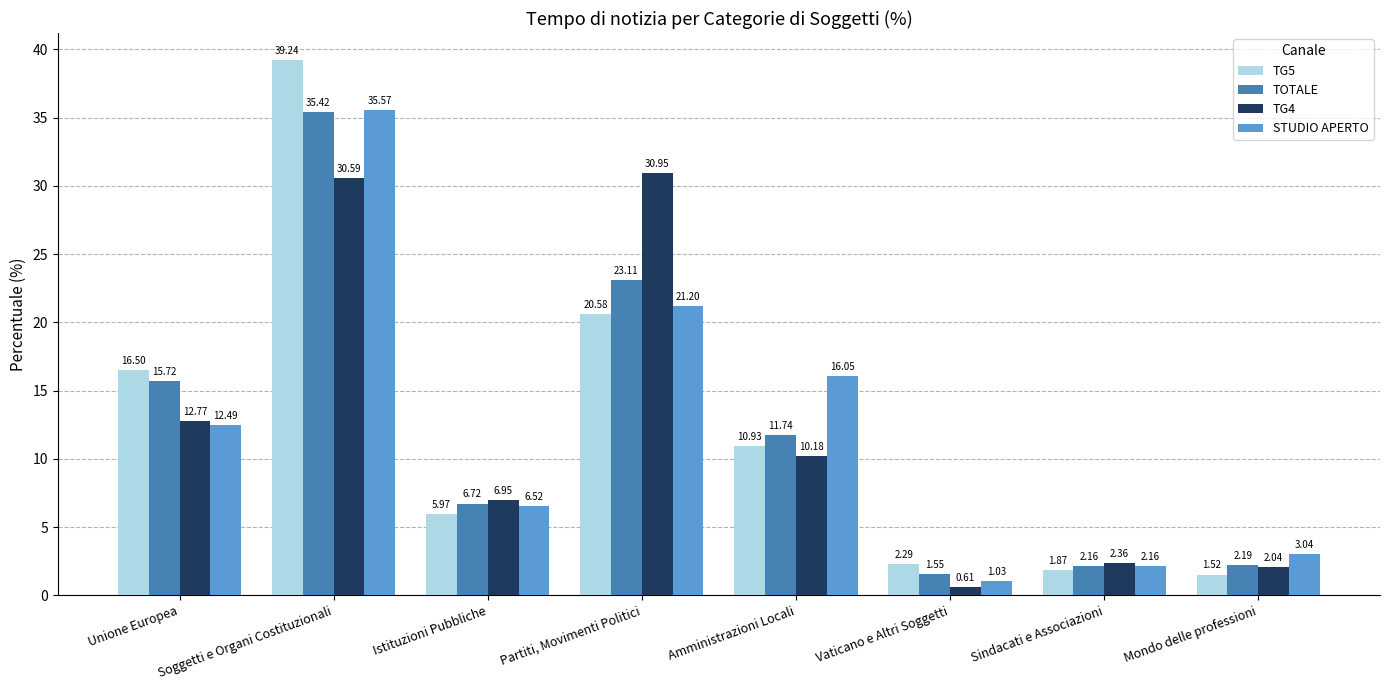

At which category is the sum across all series the highest?

Soggetti e Organi Costituzionali